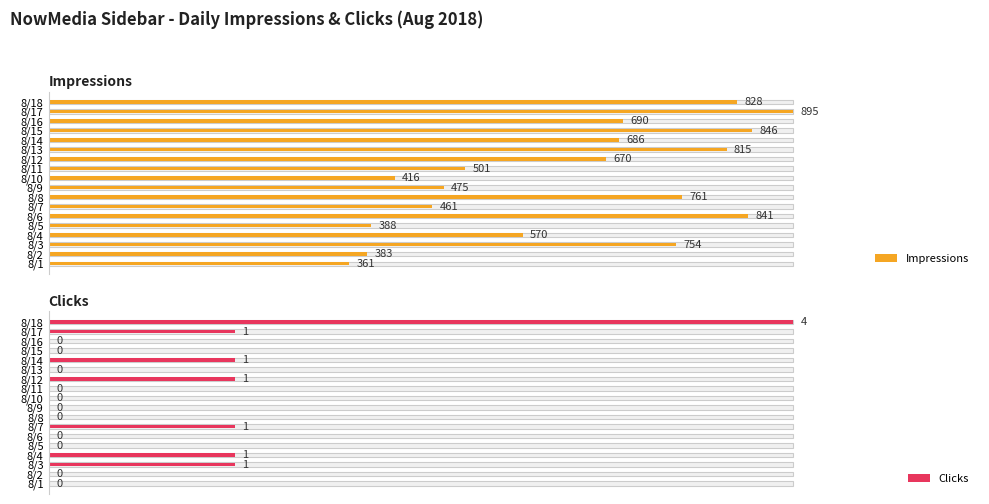

At which category is the sum across all series the highest?

17